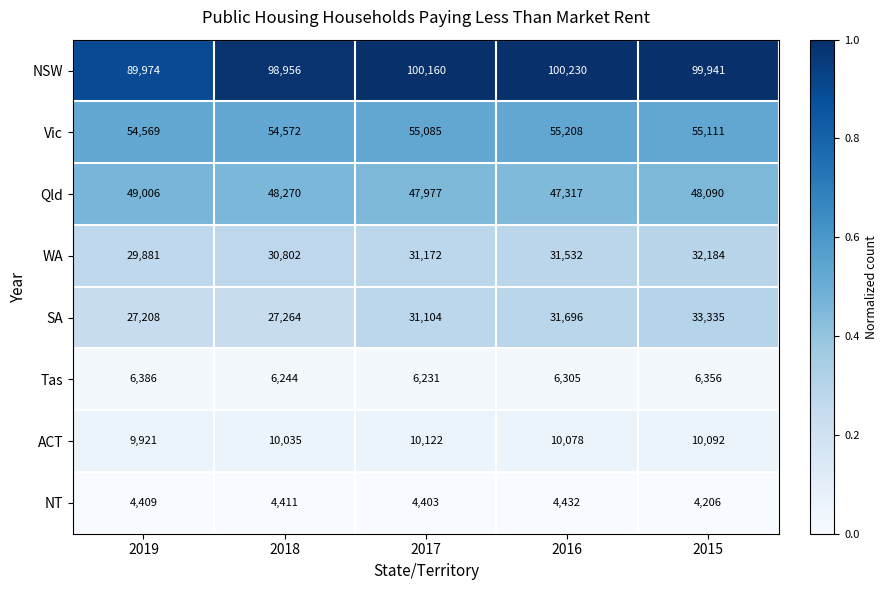

At which label is Qld closest to 48161?

2015